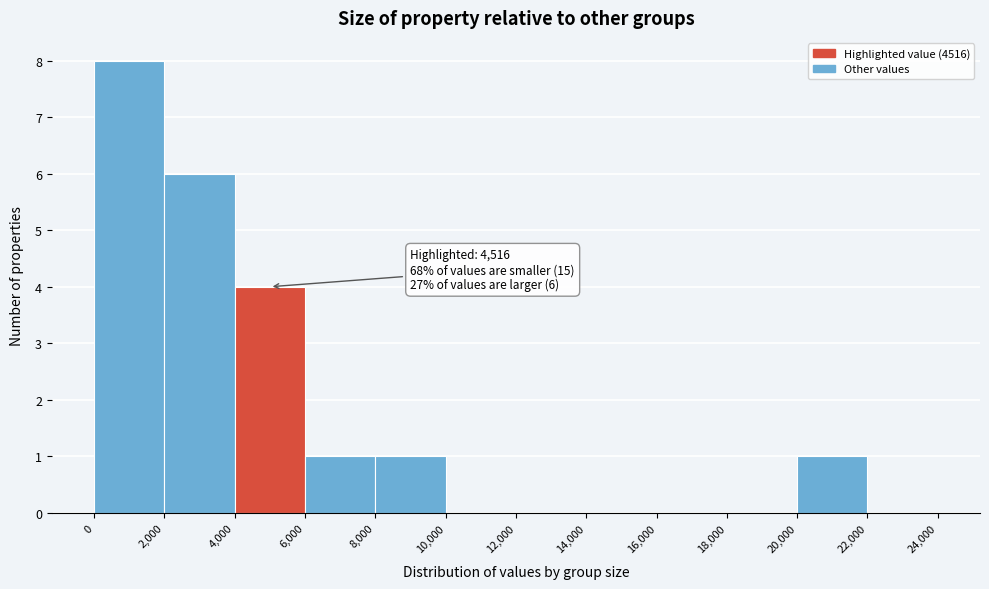

Over which range of the x-axis is the bar tallest?

0 to 2,000